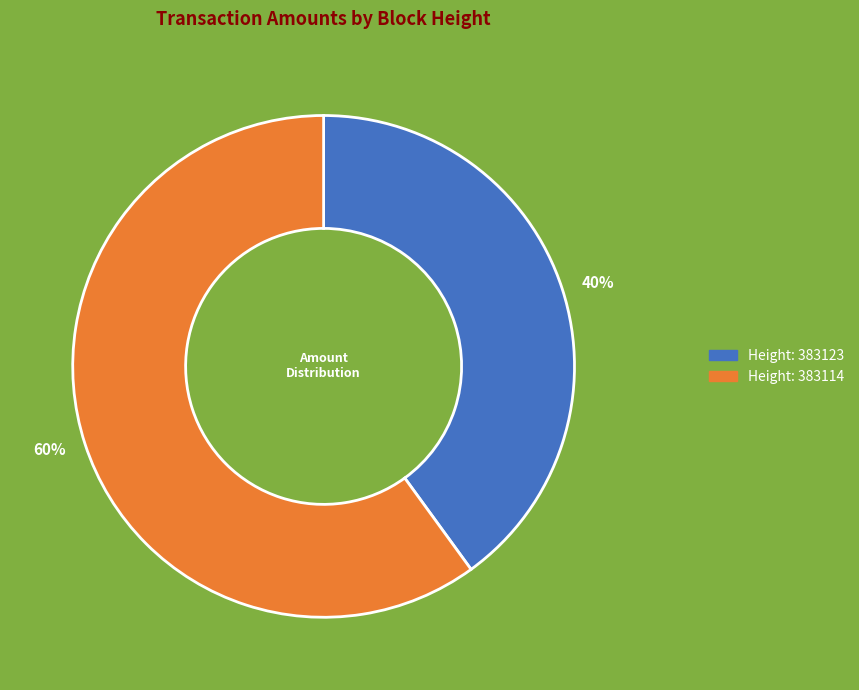

To the nearest percent, what percentage of the pie is 40%?

40%